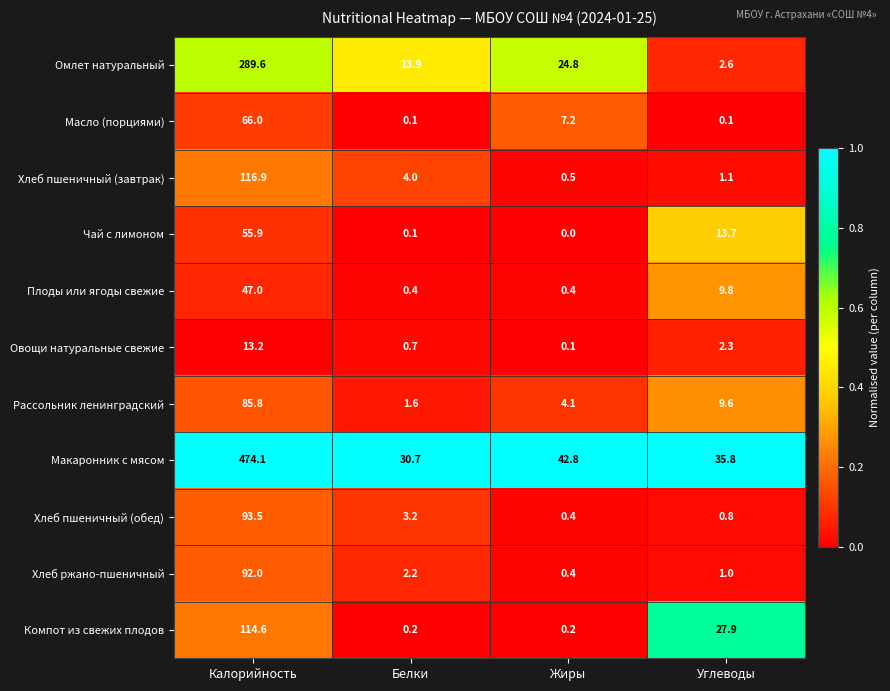

What is the spread (max minus min) of values at Калорийность?

460.9